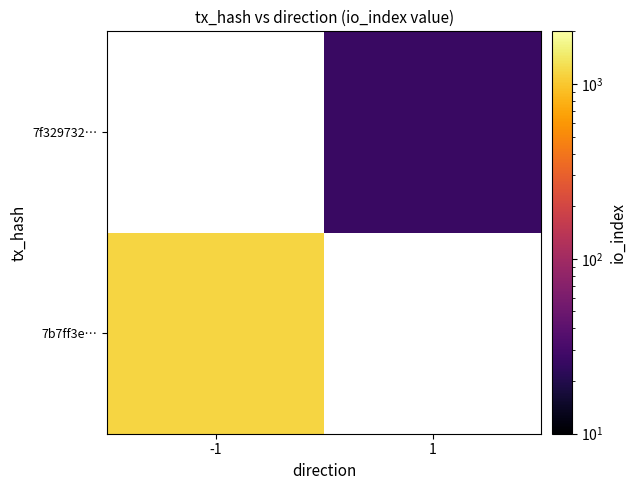

Is the value of 7f329732… at -1 greater than the value of 7b7ff3e… at 1?

No